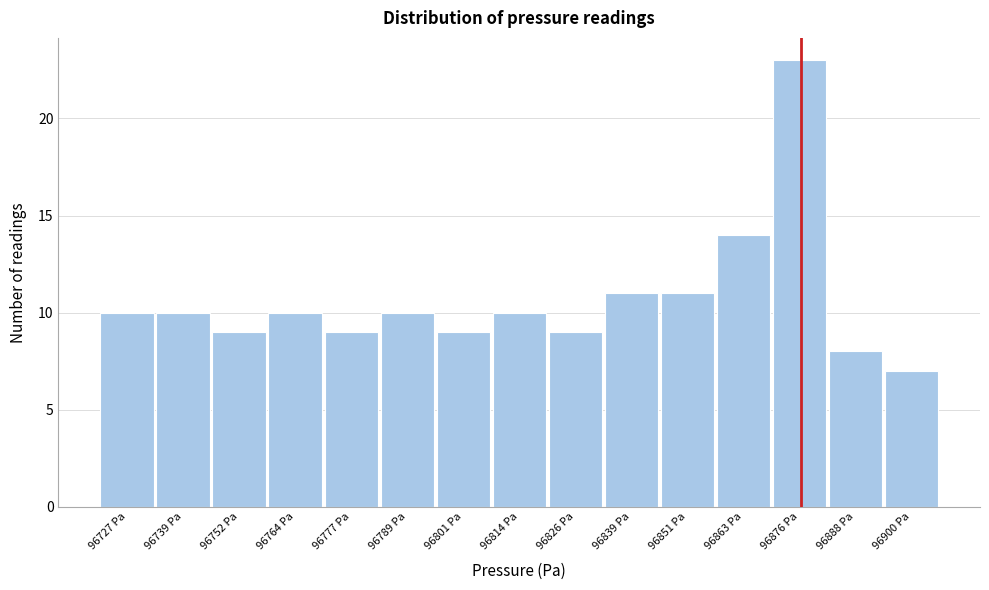

How tall is the bar that spans 96832 to 96846 on the x-axis? Neither the bar edges nor the heights are printed on the chart, so give them approximately, as read against the axes.

11